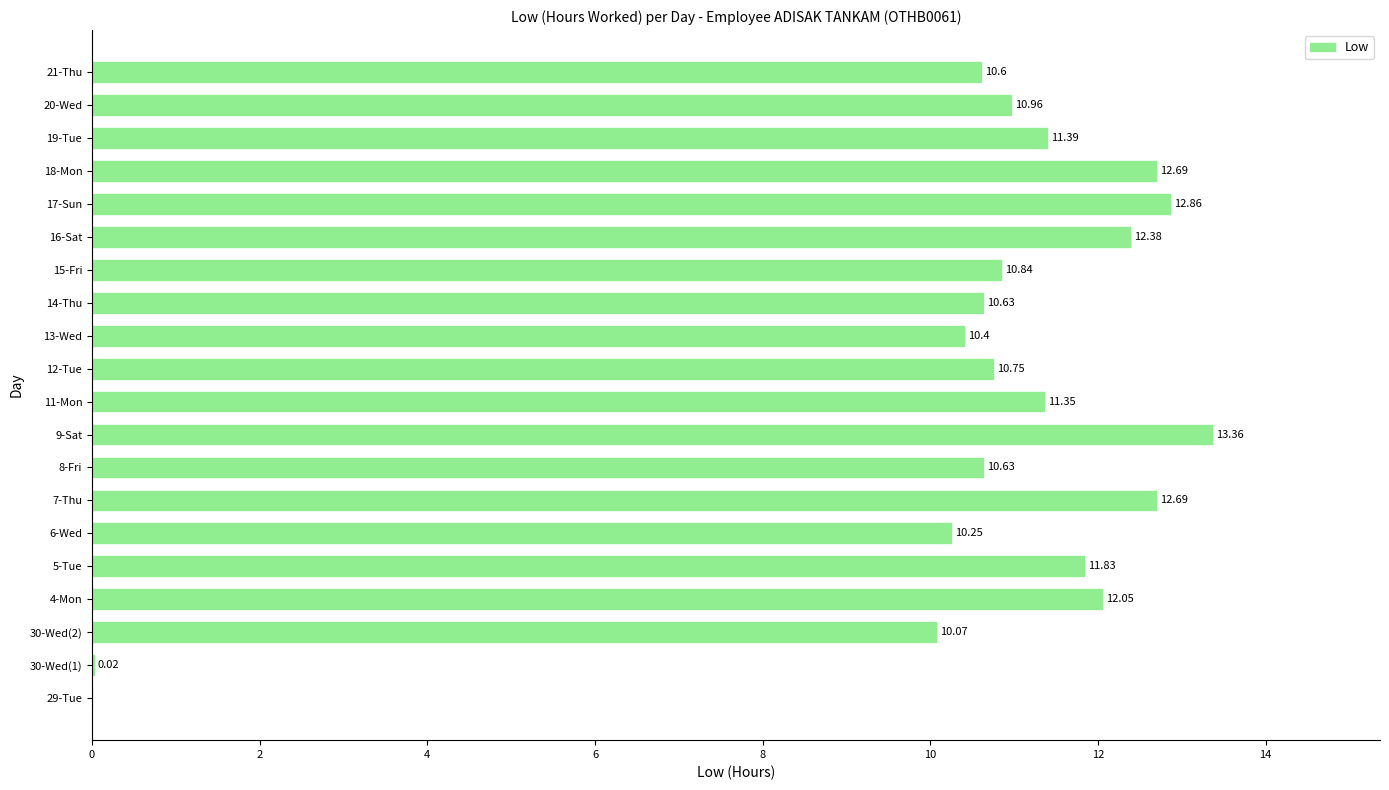

What is the change in value from 5-Tue to 6-Wed?

-1.6